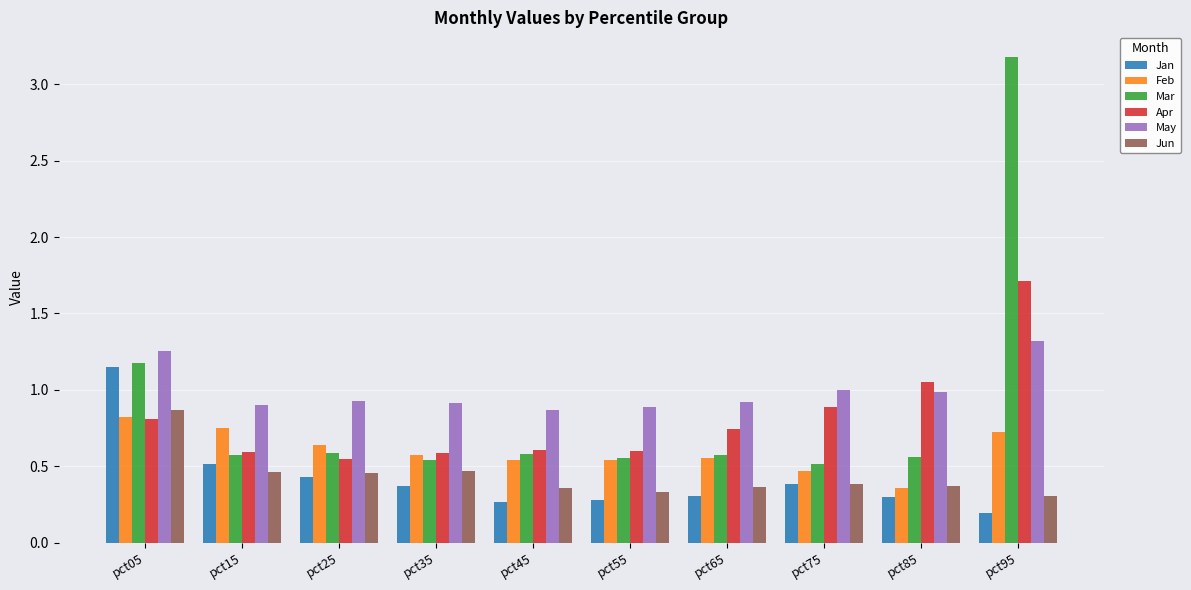

The value of Mar at pct85 is 1.0. True or false?

False